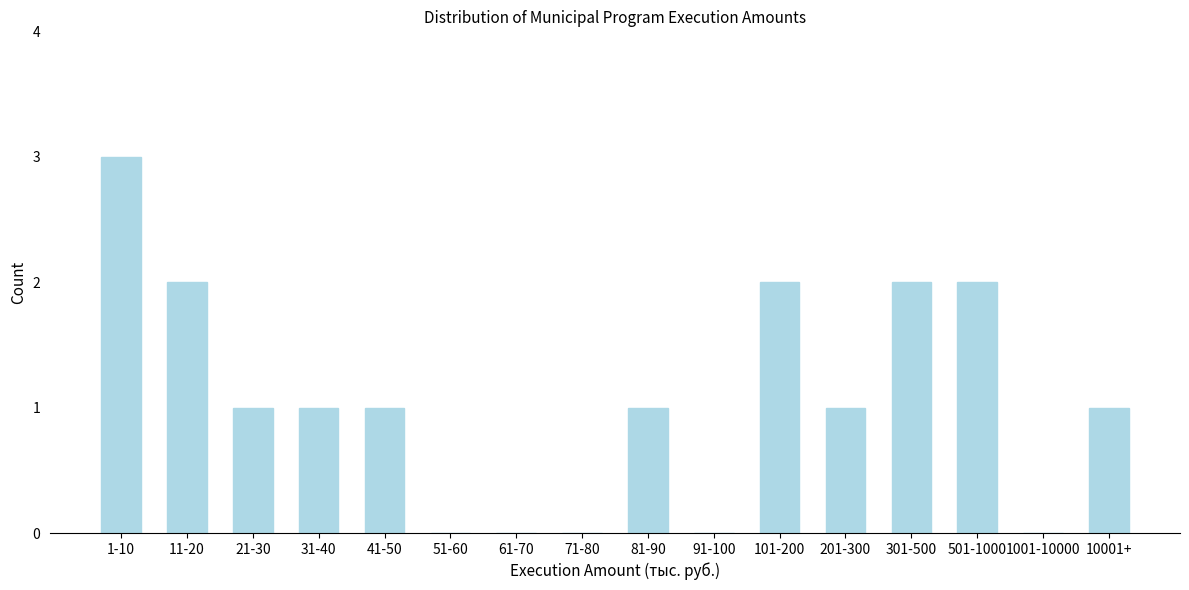

Reading left to right, list all the values displayed in this chart.

1-10=3	11-20=2	21-30=1	31-40=1	41-50=1	51-60=0	61-70=0	71-80=0	81-90=1	91-100=0	101-200=2	201-300=1	301-500=2	501-1000=2	1001-10000=0	10001+=1